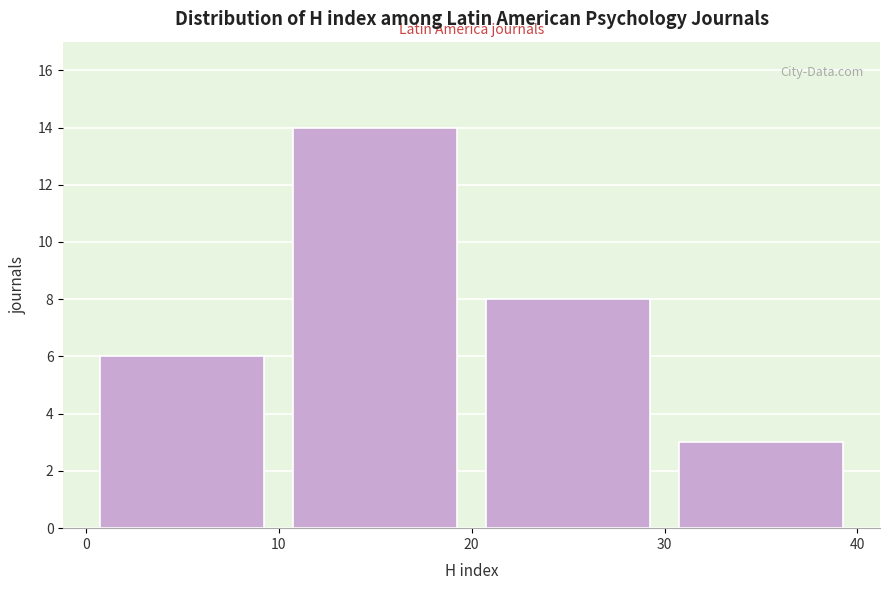

Reading left to right, list every bar in this chart as the range it spans on the x-axis followed by its height. The values are not printed on the chart, so give them approximately, as read against the axis.

0 to 10: 6
10 to 20: 14
20 to 30: 8
30 to 40: 3